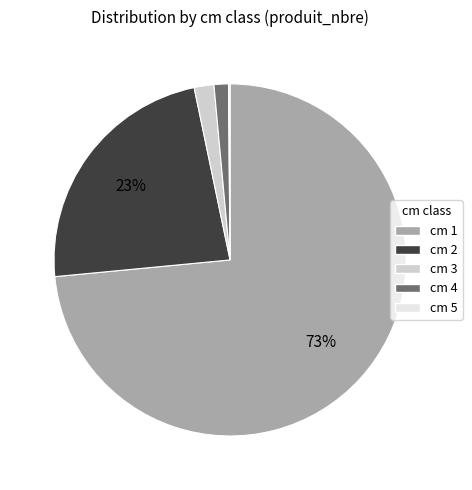

Which slice is the largest?

cm 1